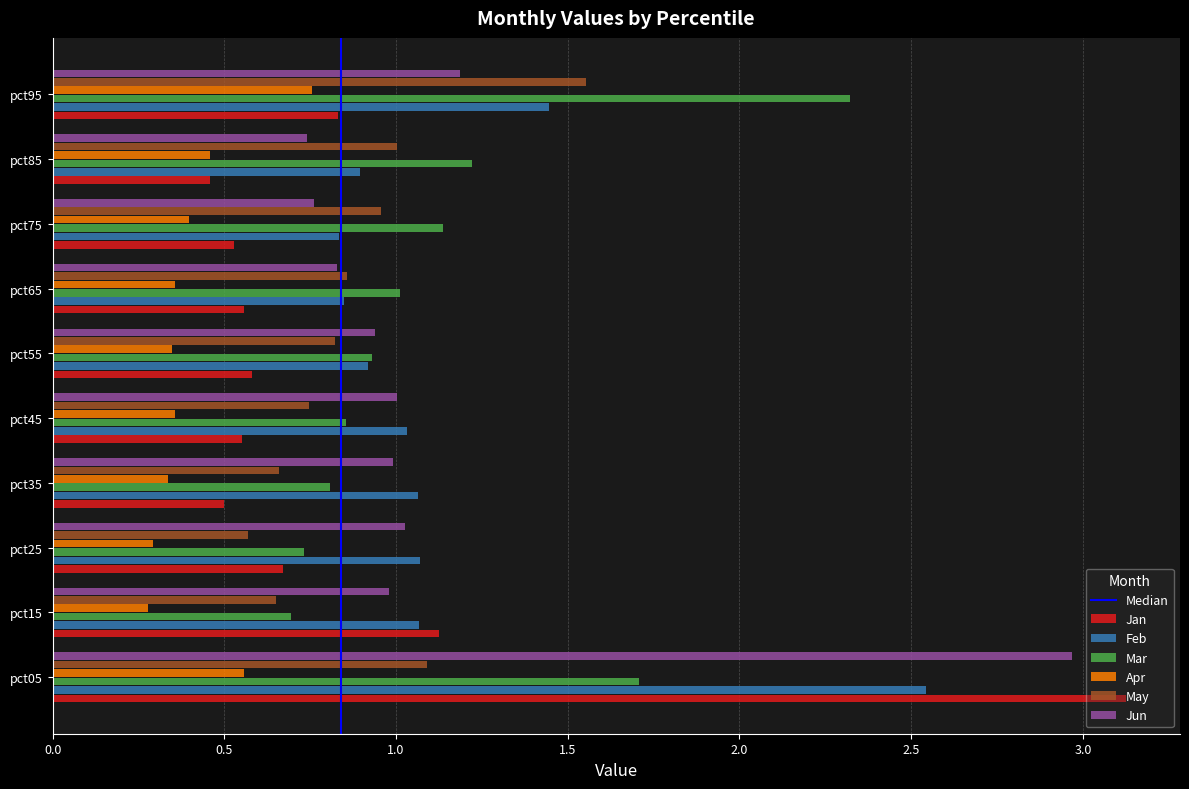

Rank the series by their maximum value, from highest to lowest.

Jan, Jun, Feb, Mar, May, Apr